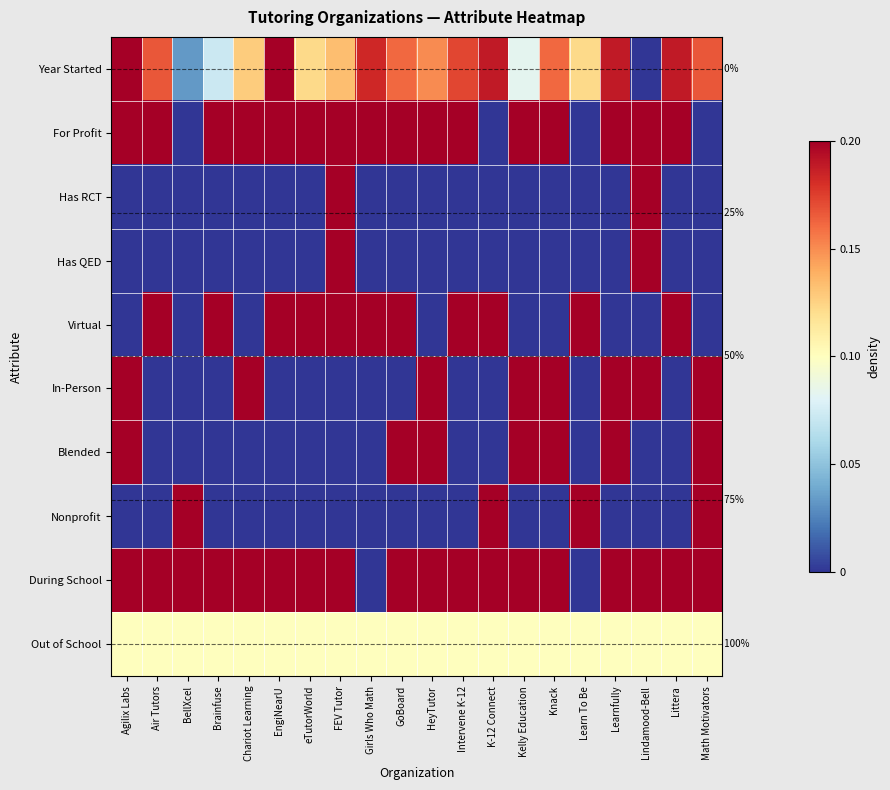

What is the difference between the highest and lowest values at Learnfully?

1.0